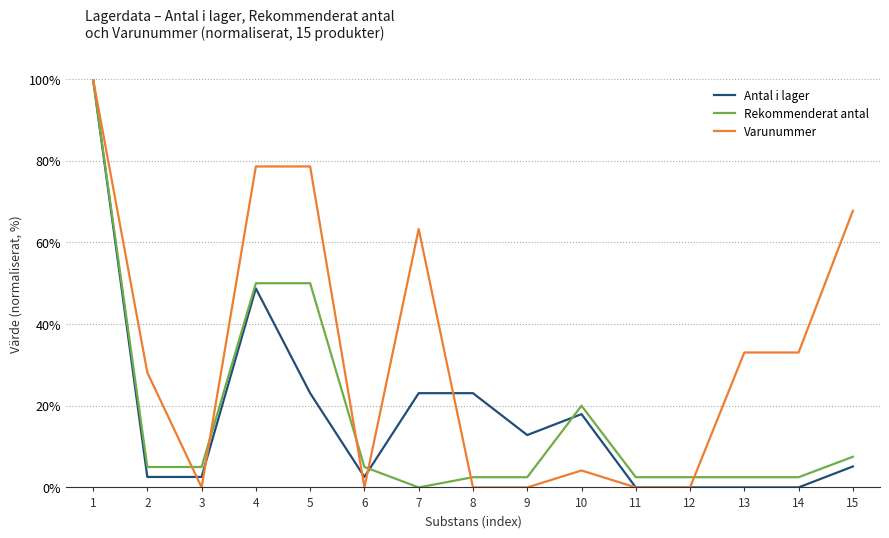

The Varunummer series shows -31.0 at 6. True or false?

False